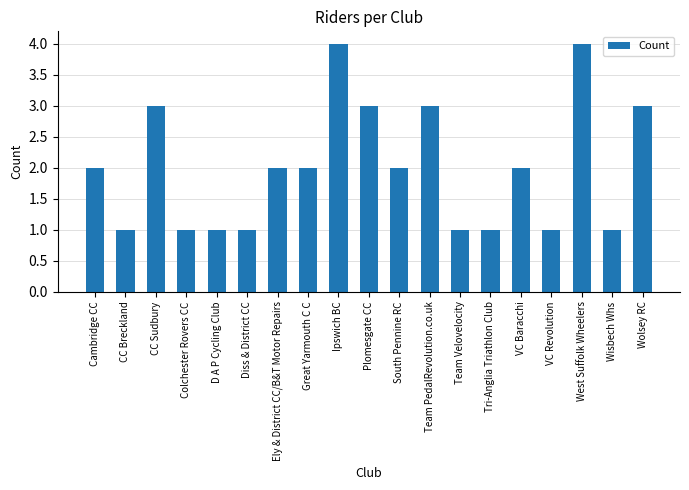

What is the approximate value at Cambridge CC?

2